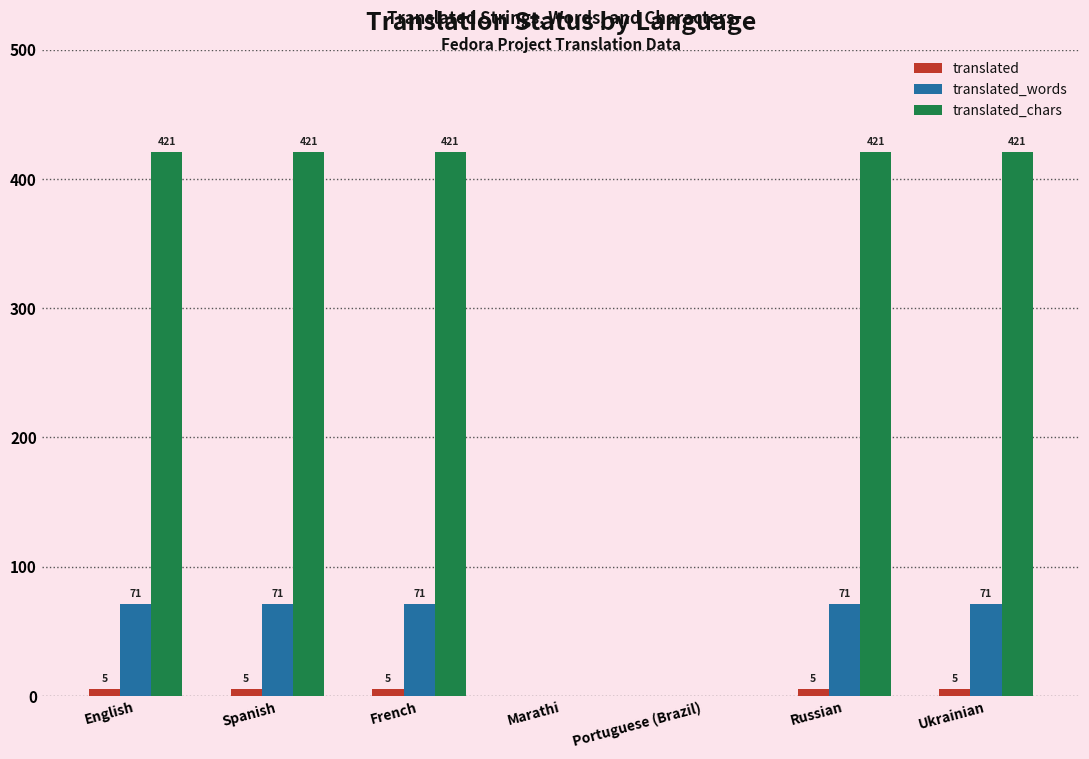

The value of translated_words at Russian is 71. True or false?

True